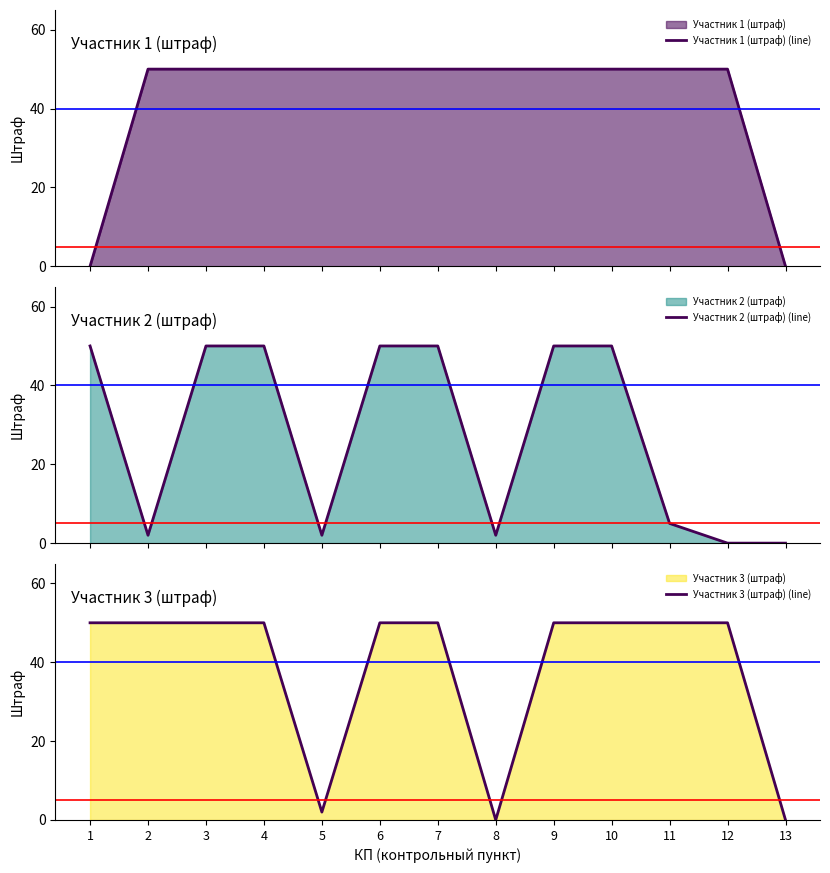

Between 3 and 5, which series saw the biggest shift?

Участник 2 (штраф) (line)